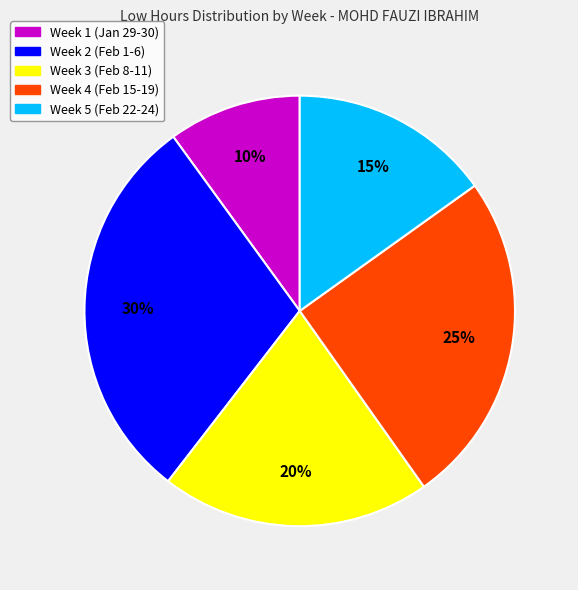

Combined, do Week 4 (Feb 15-19) and Week 3 (Feb 8-11) account for over 50%?

No